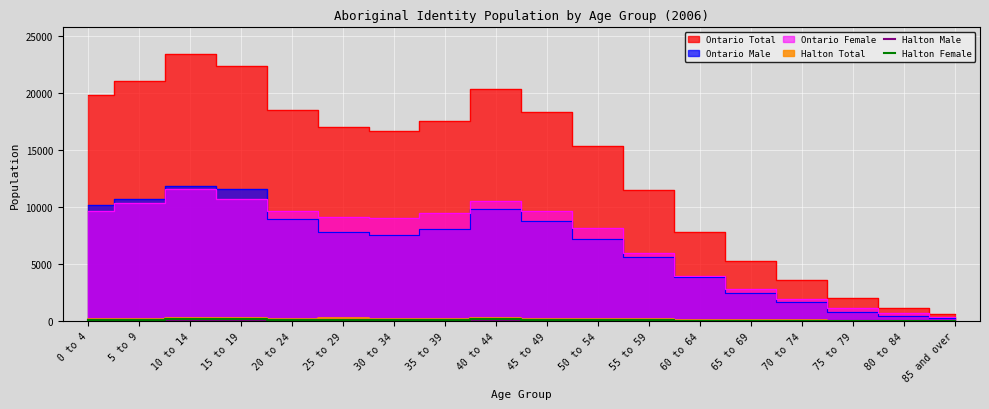

How many positive values does the Halton Male series have?

17